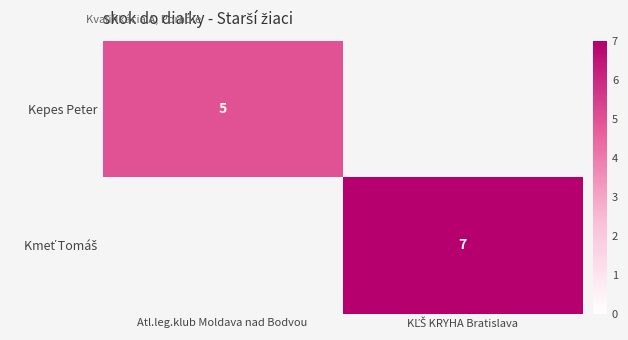

Rank the series by their maximum value, from highest to lowest.

Kmeť Tomáš, Kepes Peter